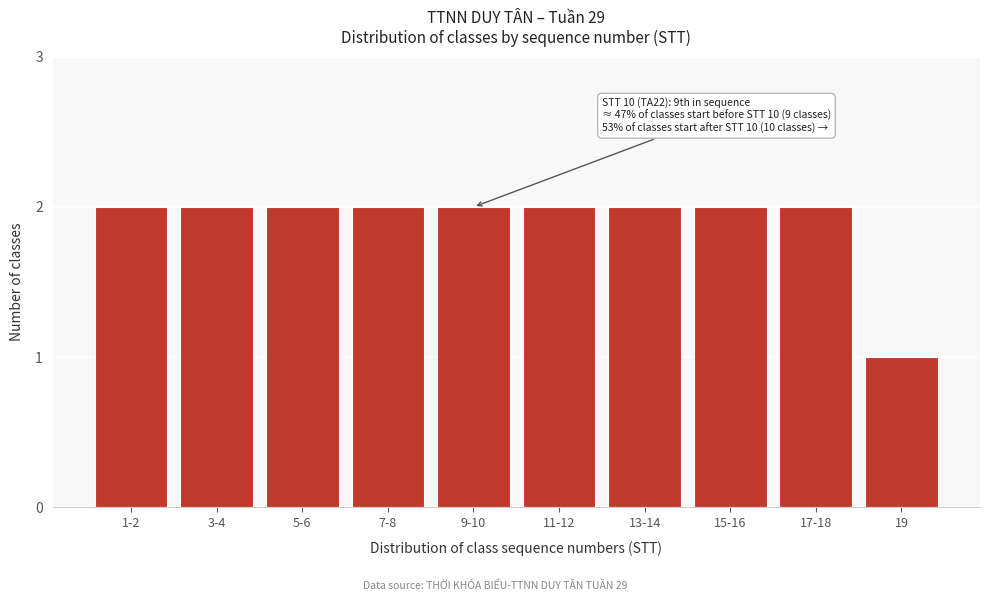

Reading left to right, list all the values displayed in this chart.

1-2=2	3-4=2	5-6=2	7-8=2	9-10=2	11-12=2	13-14=2	15-16=2	17-18=2	19=1